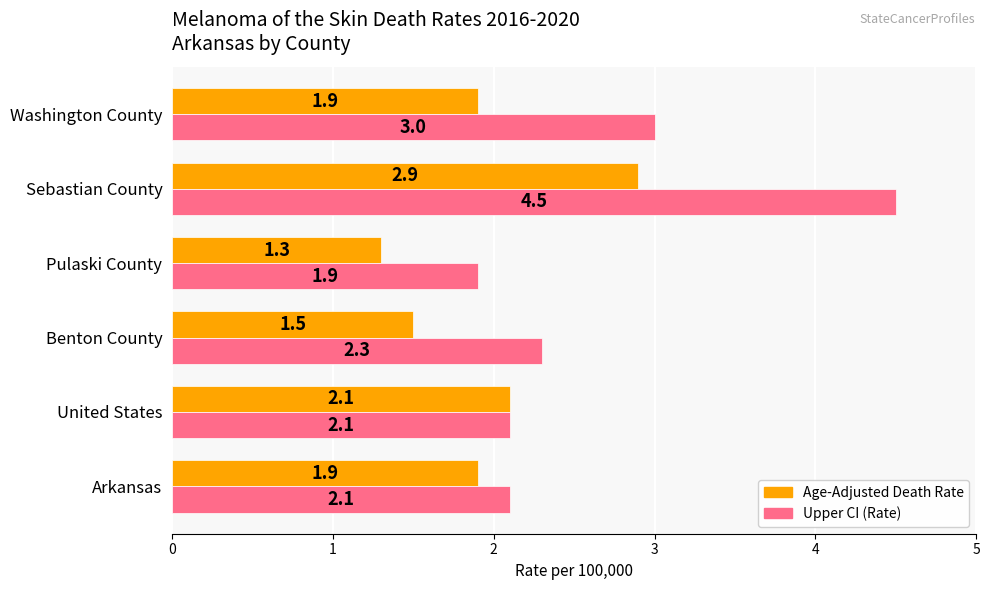

Which series has the largest total across all categories?

Upper CI (Rate)